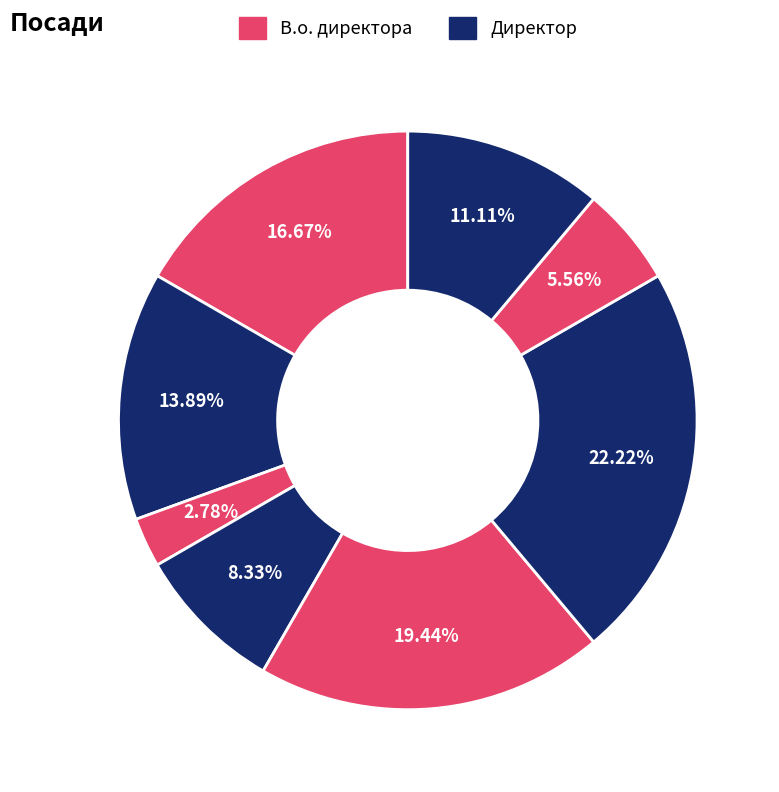

How many slices are in this pie chart?

8